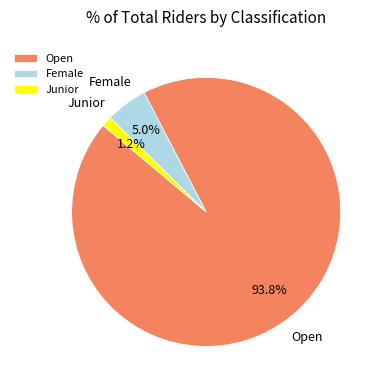

Between Female and Open, which is larger?

Open